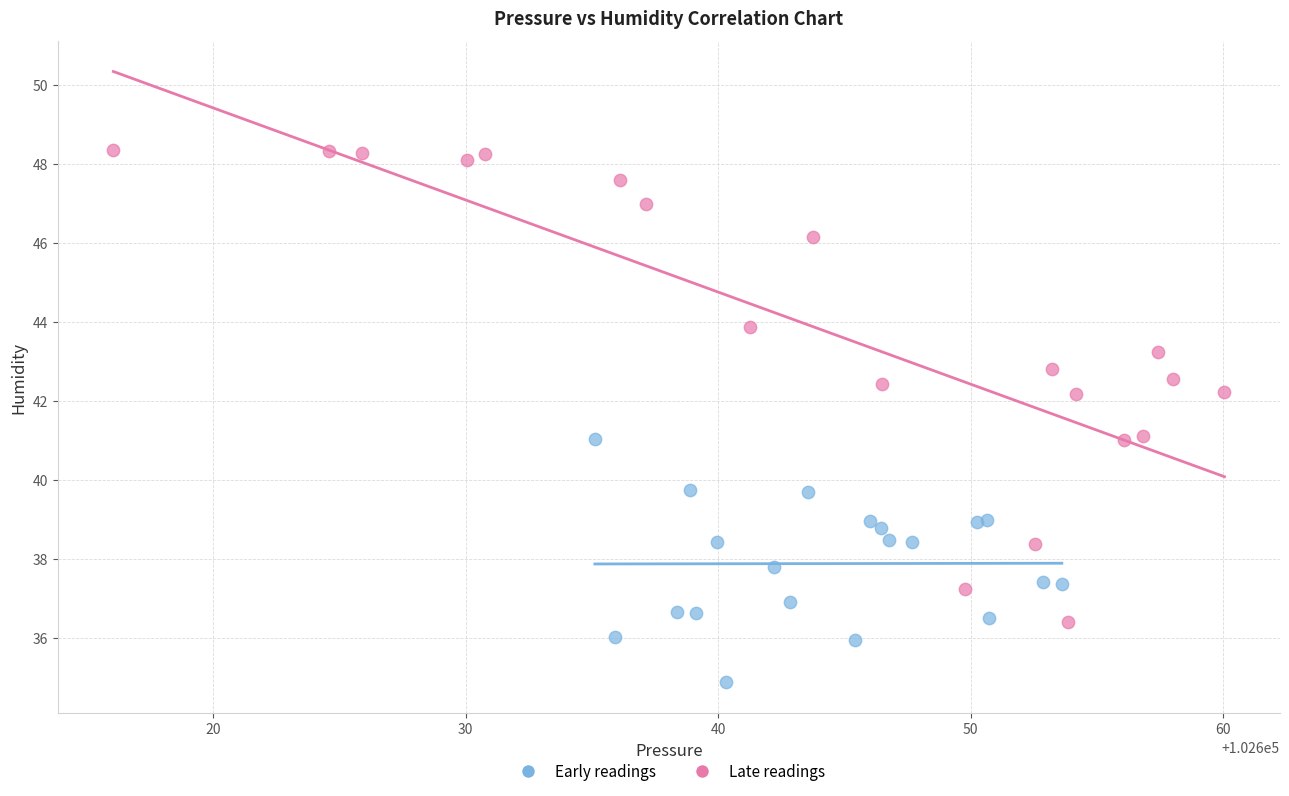

What are all the series names shown in the legend?

Early readings, Late readings